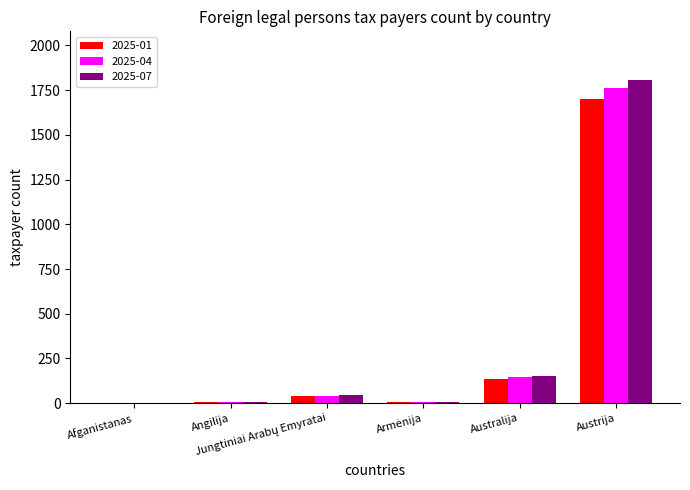

What is the greatest value displayed?

1808